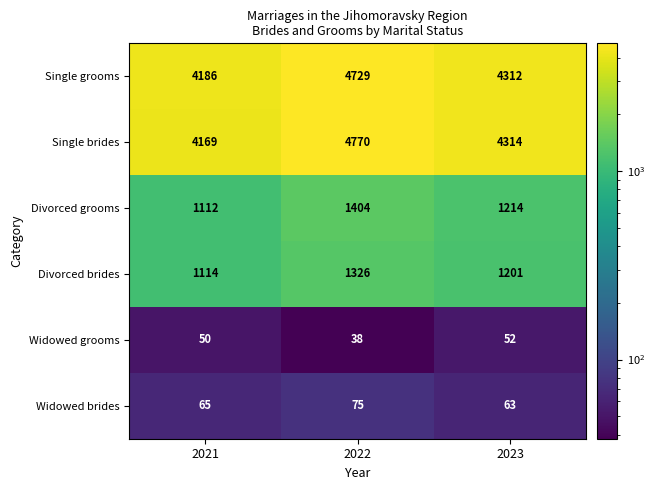

At which label is Single brides closest to 4469?

2023